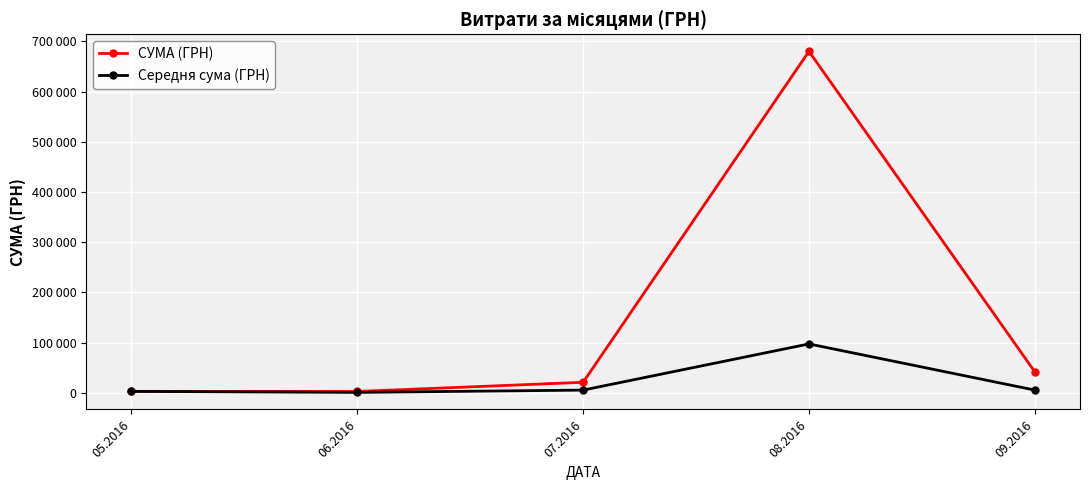

At which label is СУМА (ГРН) closest to 341274?

09.2016